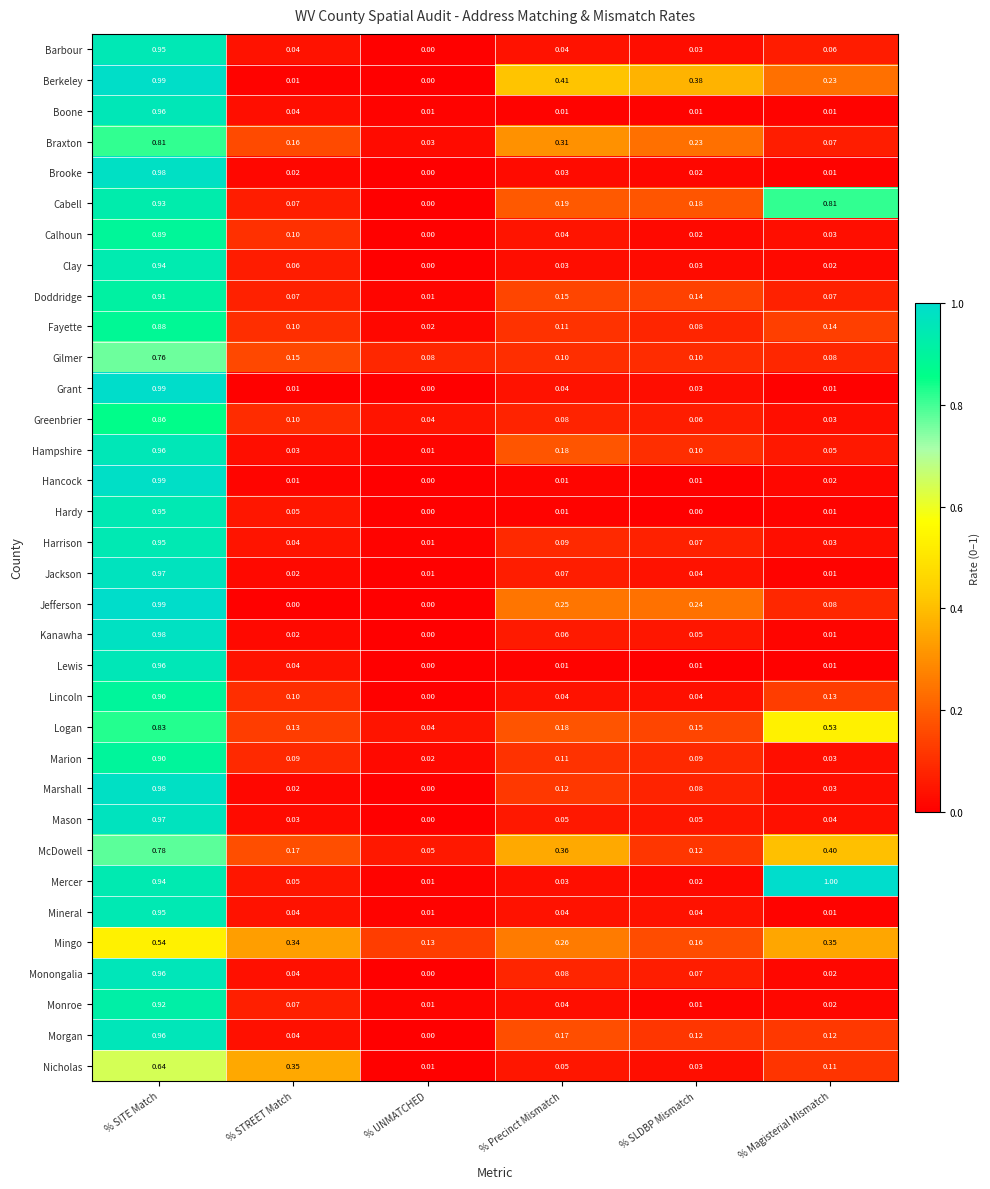

Which series changed the most between % SLDBP Mismatch and % Magisterial Mismatch?

Mercer